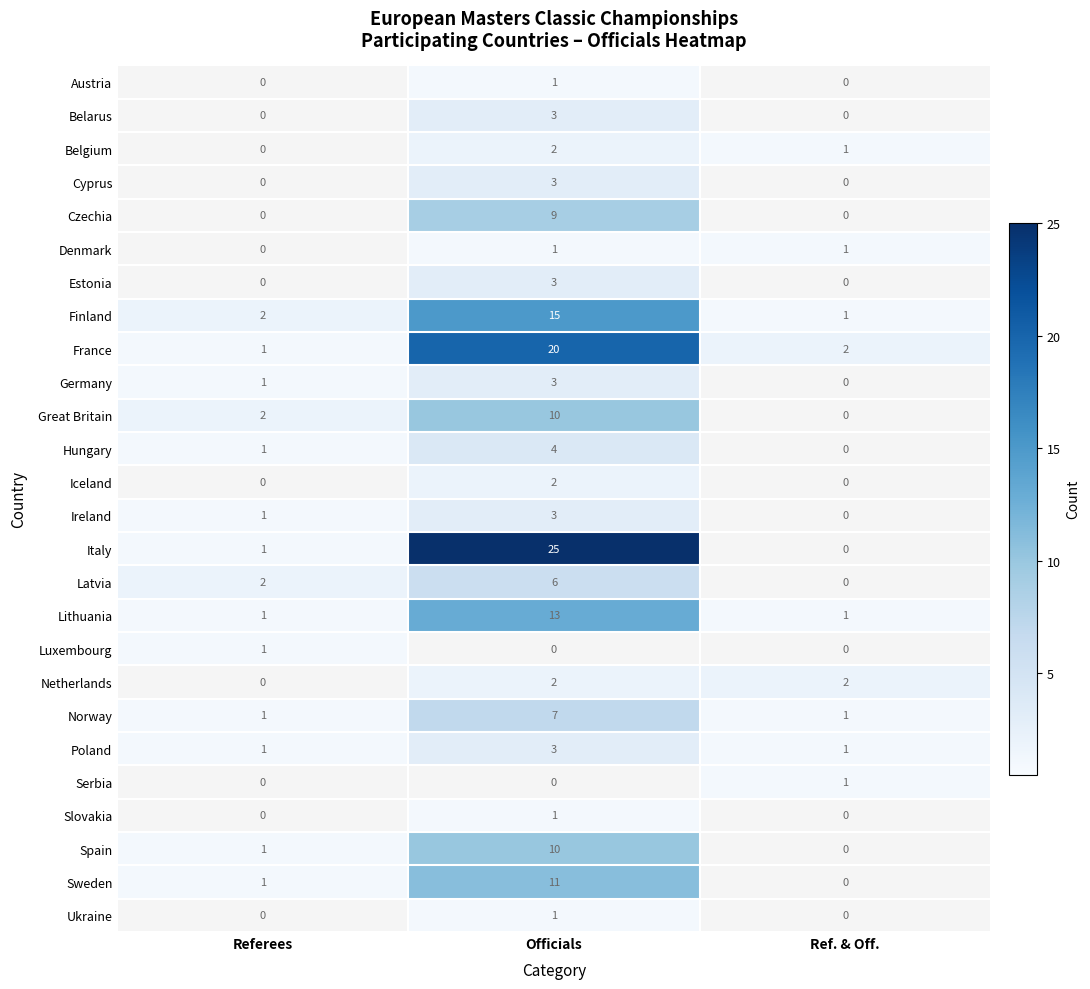

Where is Belgium nearest to the value 1?

Ref. & Off.